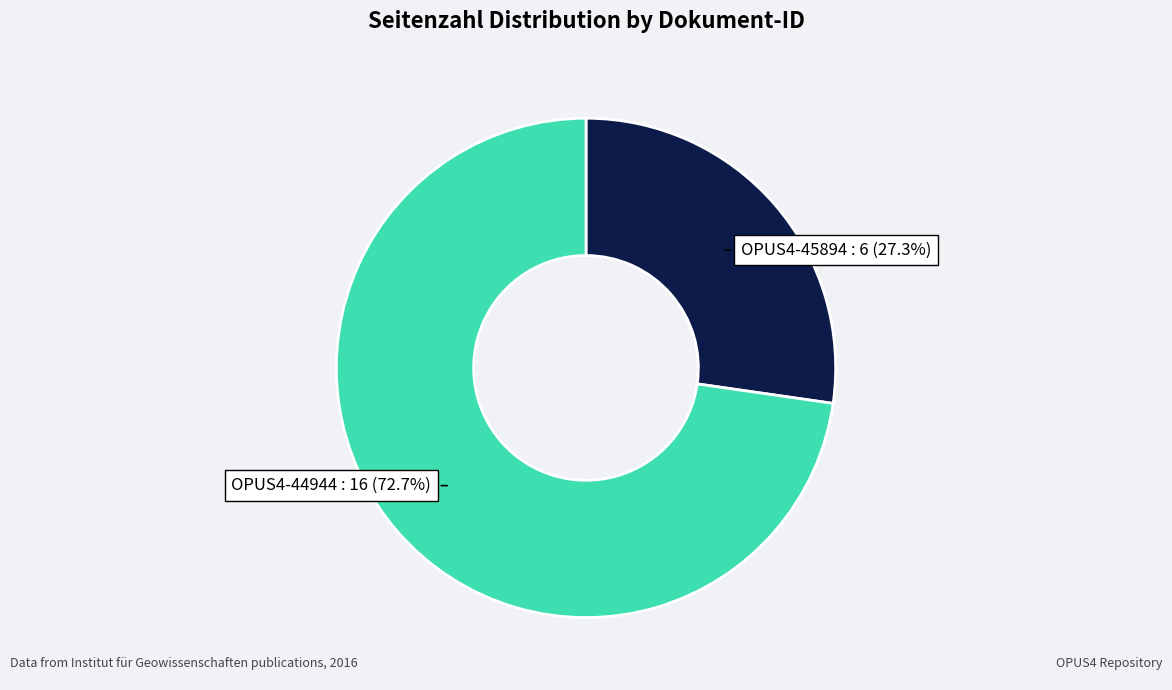

True or false: OPUS4-44944 accounts for 78% of the total.

False